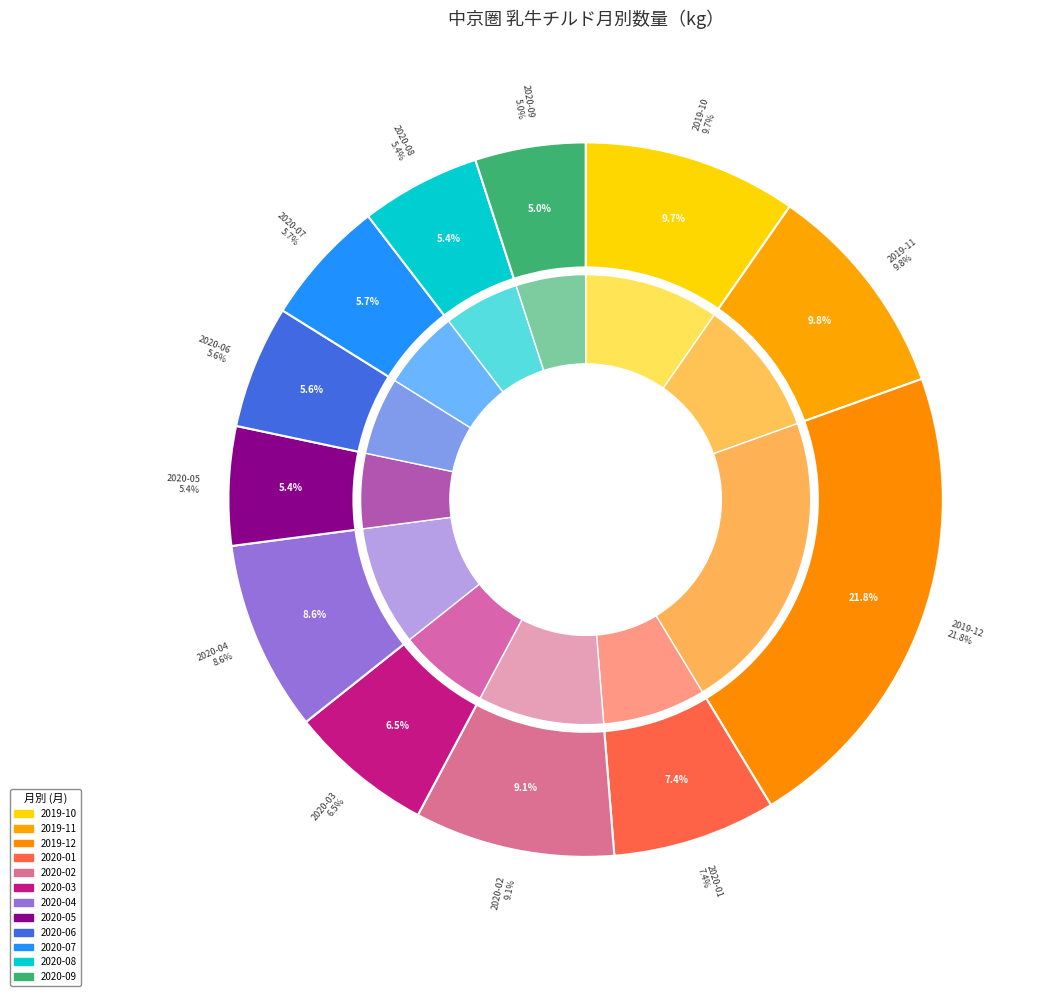

Is 2019-12 the majority of the pie?

No